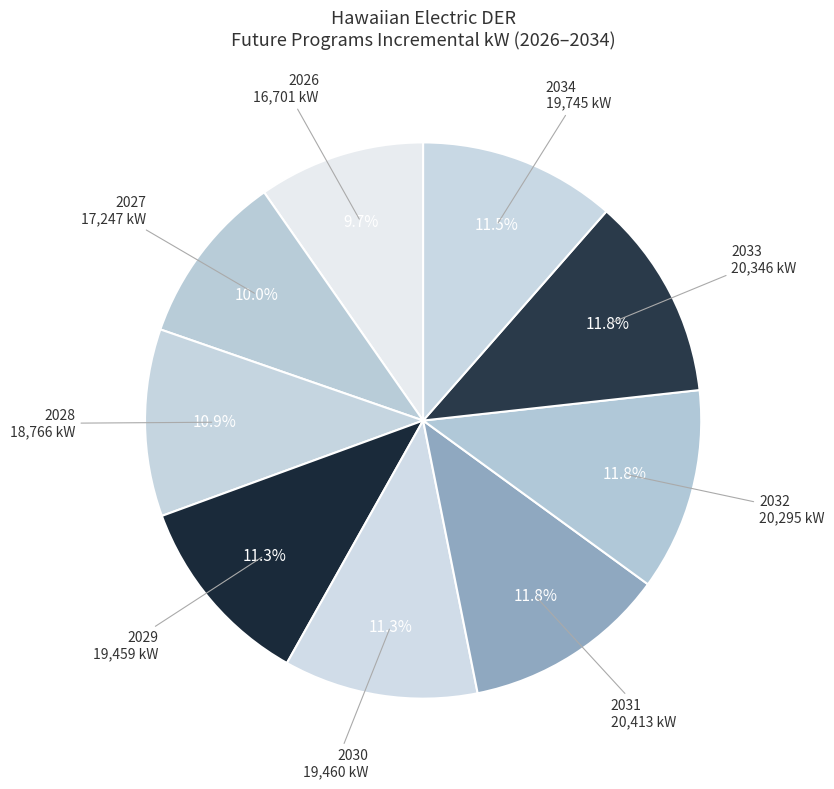

What percentage is the 2033 slice, to the nearest percent?

12%